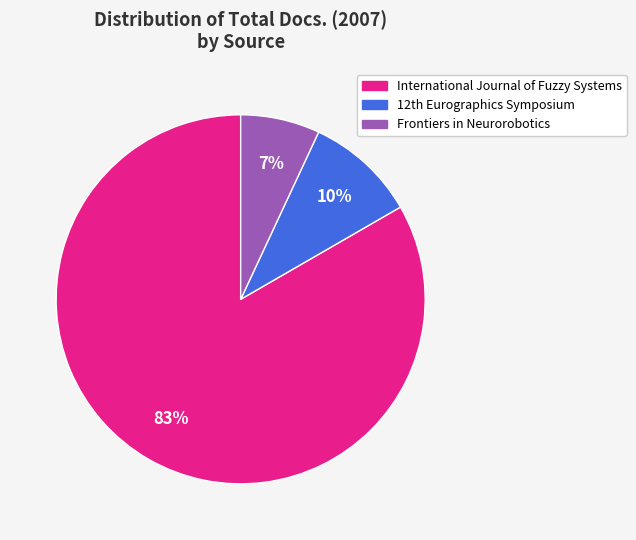

Which slice is the smallest?

Frontiers in Neurorobotics